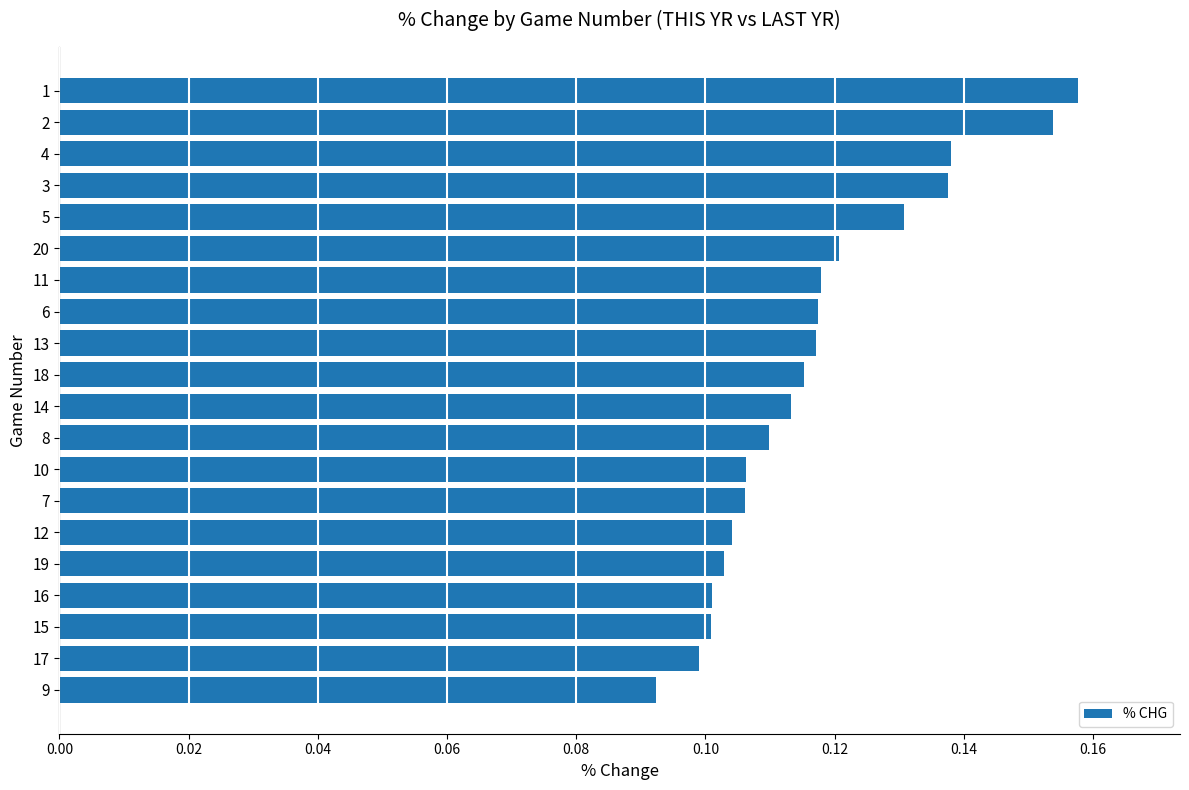

The value at 12 is 0.1. True or false?

True